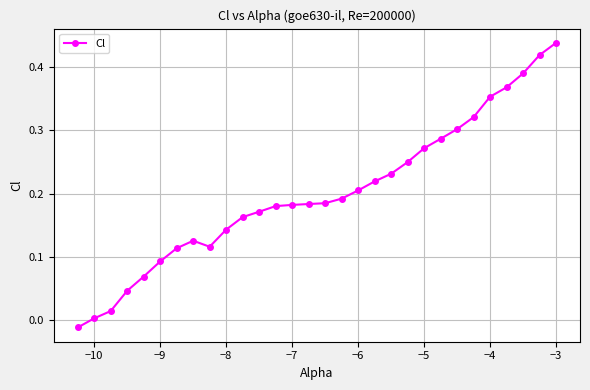

What is the difference between the maximum and minimum values?

0.5